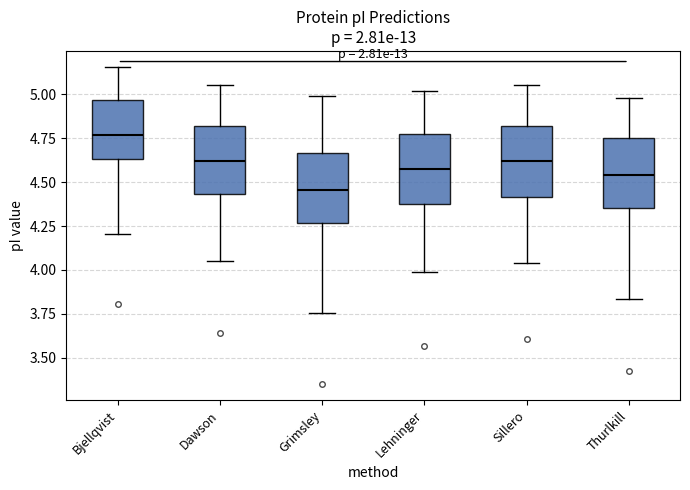

Where is the lower edge of the box for Thurlkill on the y-axis? The values are not printed on the chart, so give them approximately, as read against the axis.

4.35